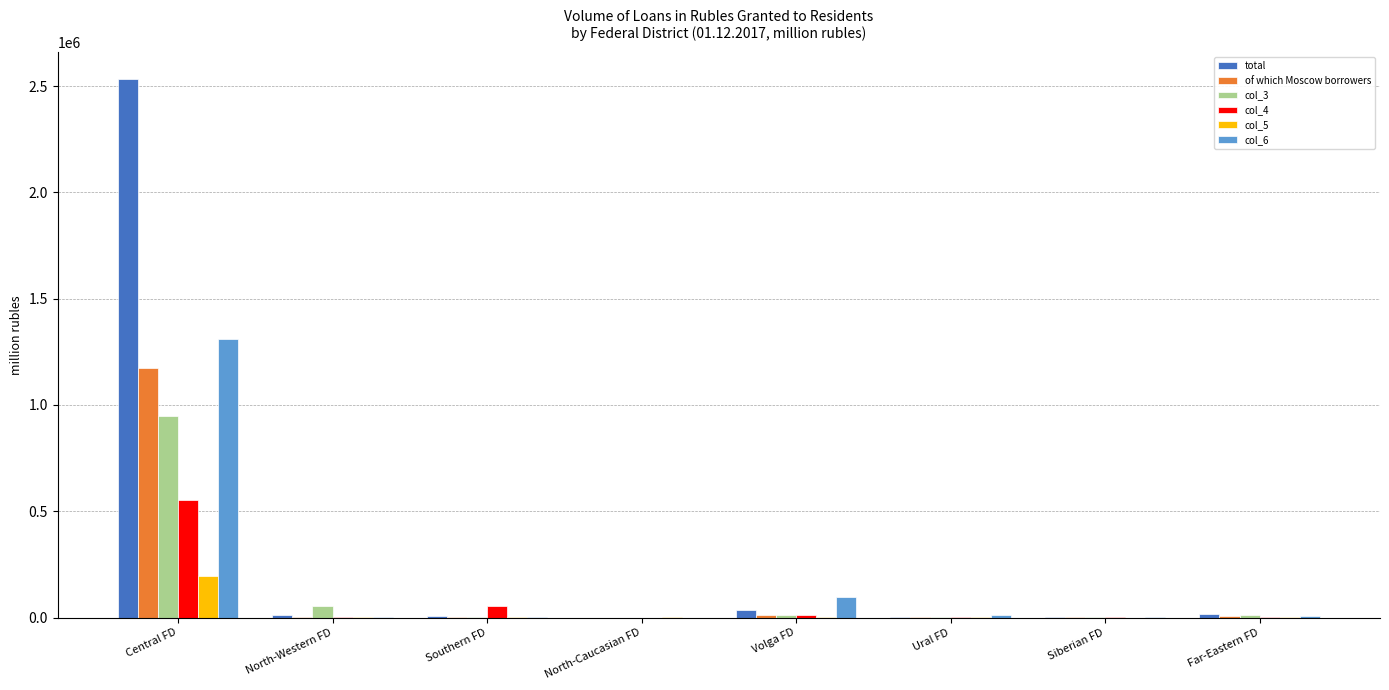

Where does the col_6 series first go above 7082?

Central FD